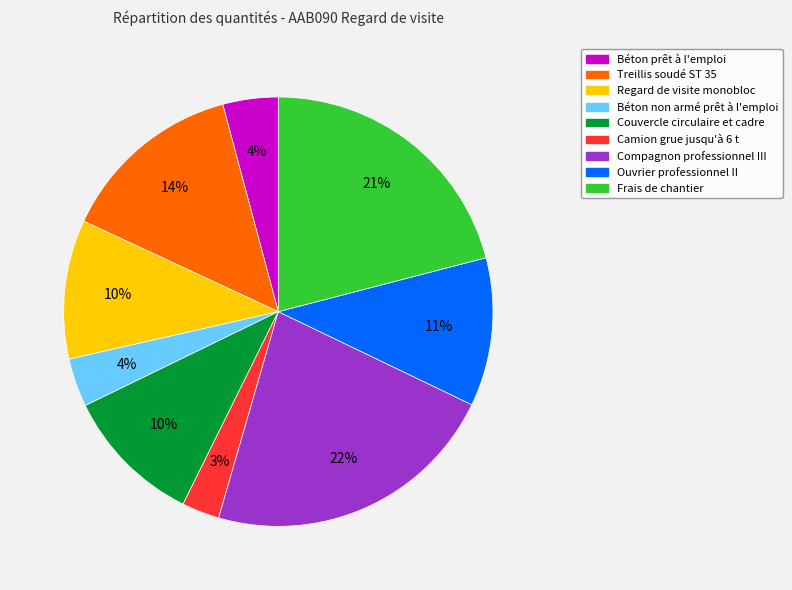

Is there a majority slice in this chart?

No